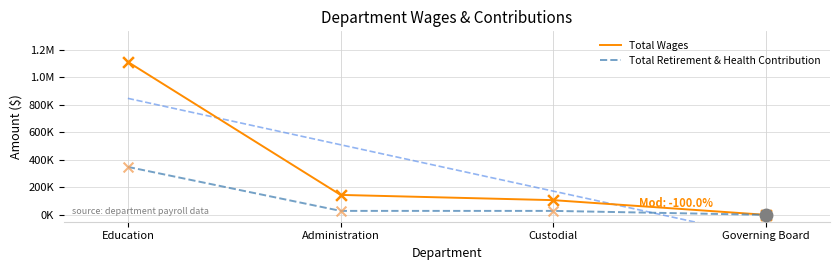

Which series contains the highest Y value?

Total Wages